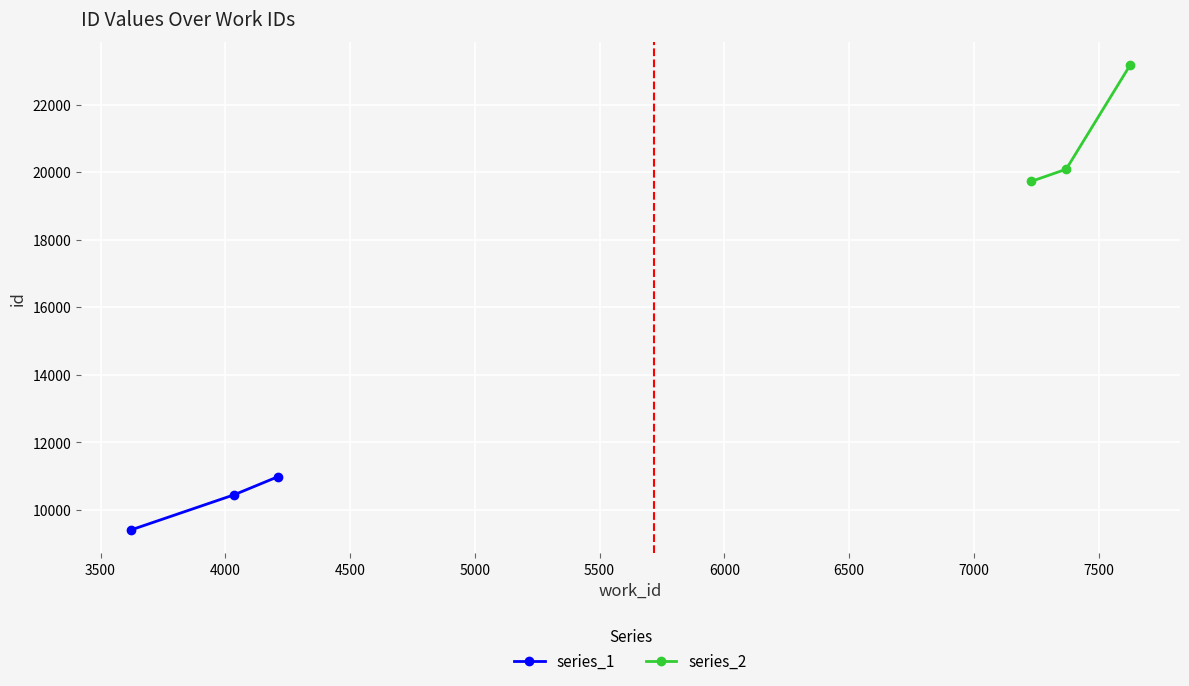

What is the value of the series_2 point at the 1st from the left?

19723.0